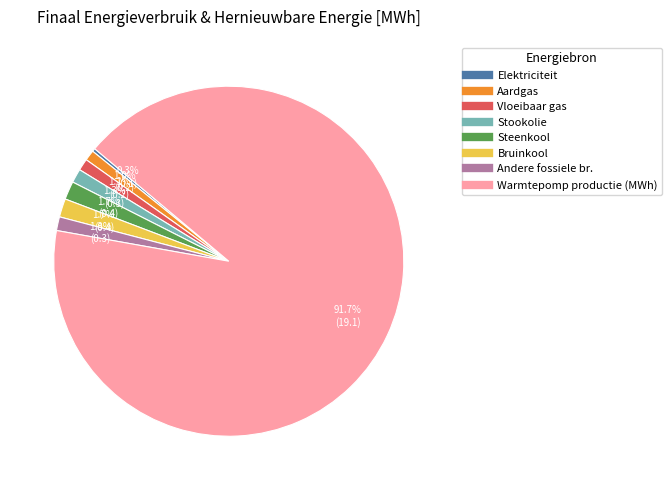

Does any single category account for the majority?

Yes